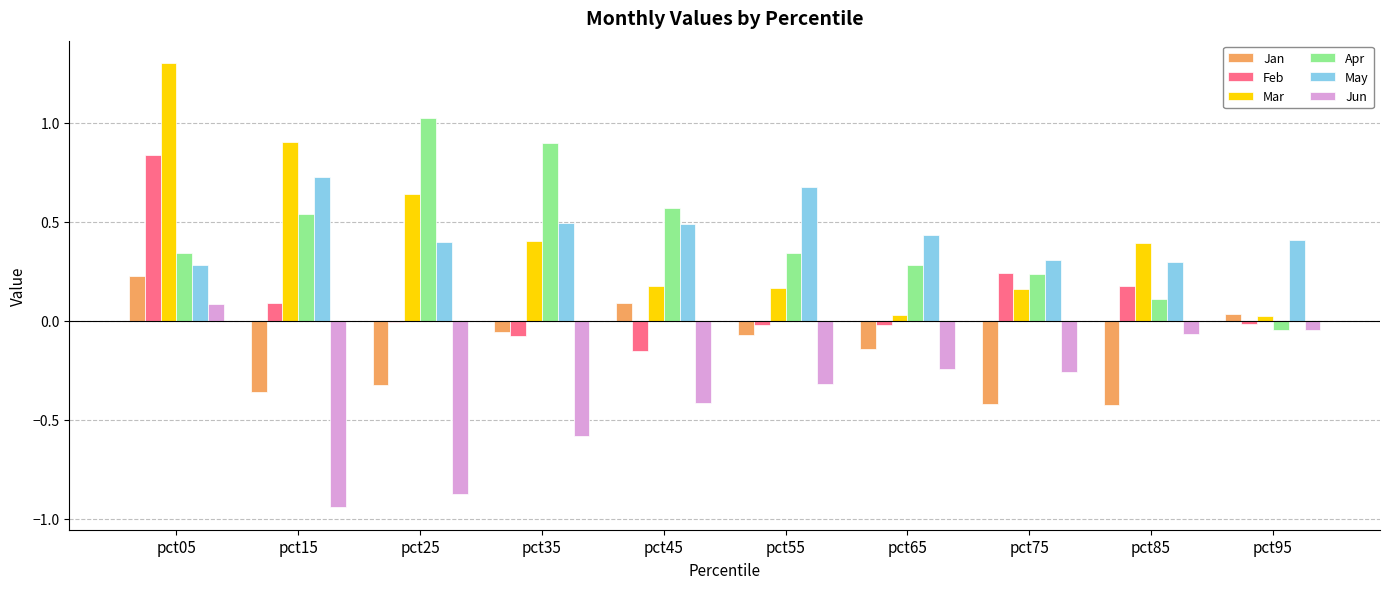

Between pct05 and pct45, which series saw the biggest shift?

Mar